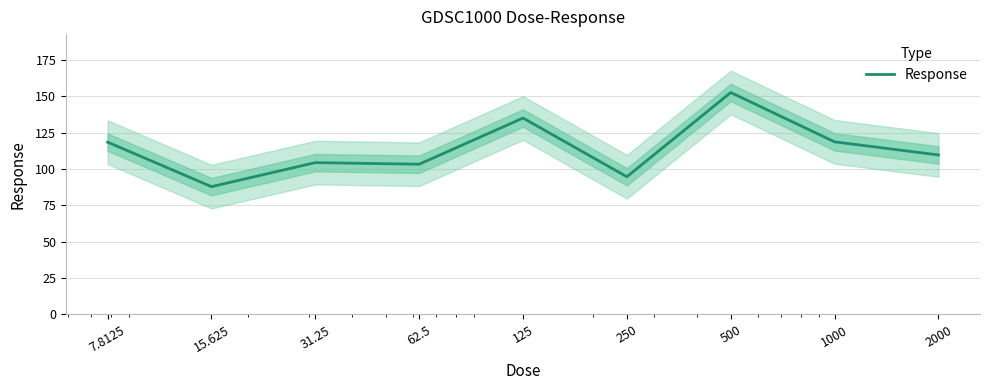

Does the chart have visible grid lines?

Yes